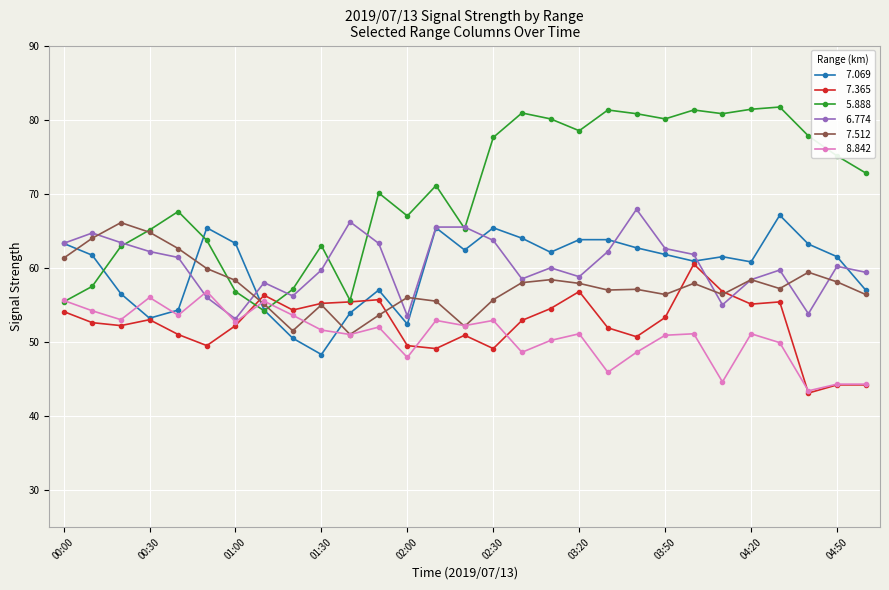

What is the minimum value shown in the chart?

43.1